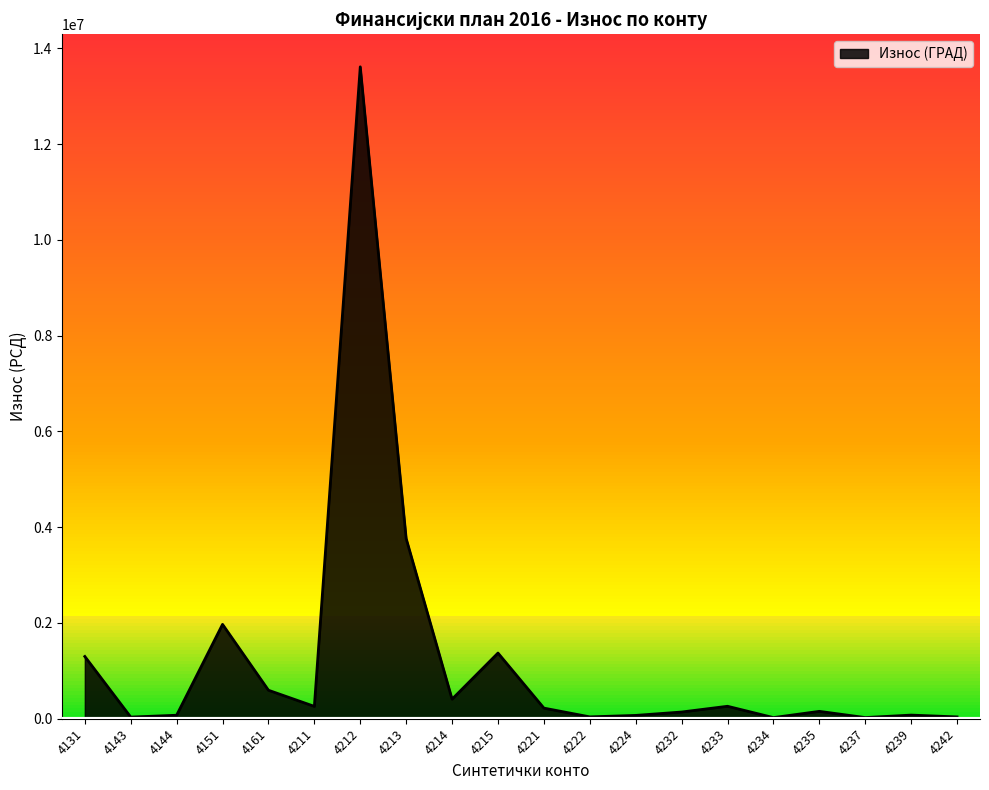

How many lines are shown in the chart?

1